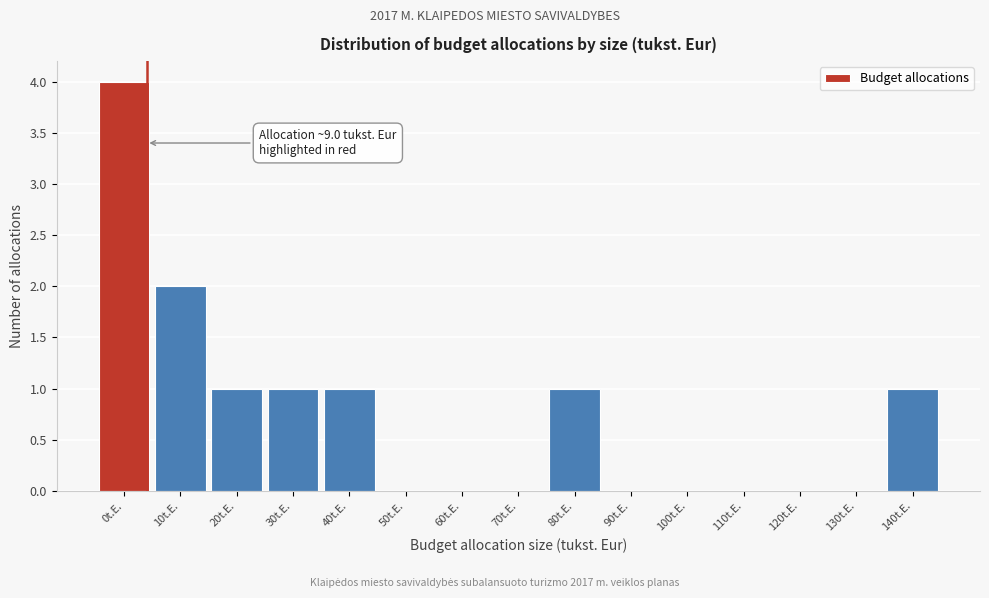

Reading right to left, extract all data points from this chart.

140t.E.=1	130t.E.=0	120t.E.=0	110t.E.=0	100t.E.=0	90t.E.=0	80t.E.=1	70t.E.=0	60t.E.=0	50t.E.=0	40t.E.=1	30t.E.=1	20t.E.=1	10t.E.=2	0t.E.=4